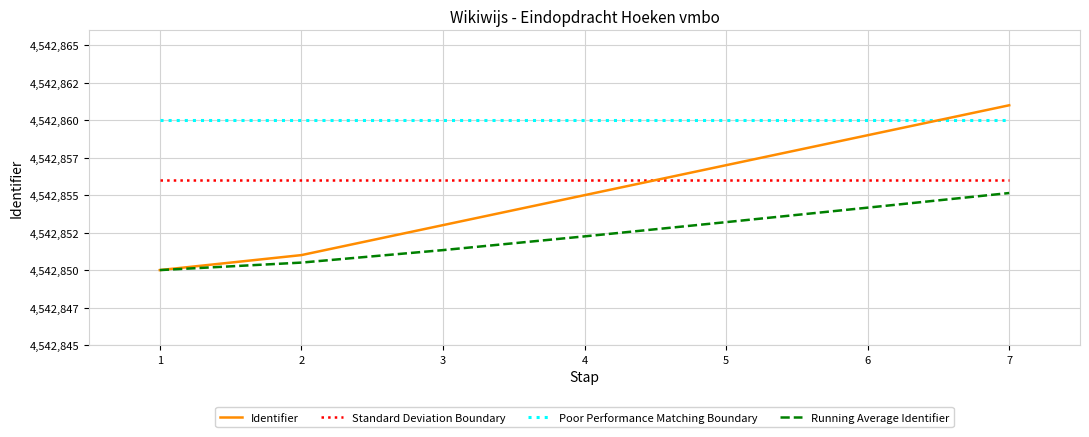

Is this an area chart (filled region under the line)?

No